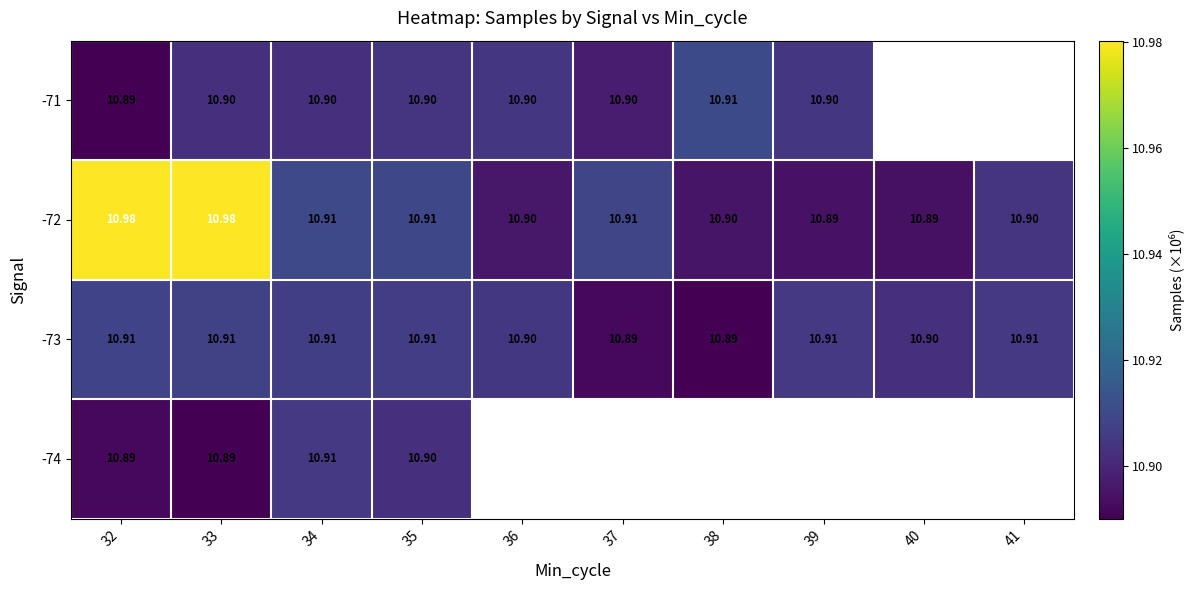

Which category has the lowest value across all series?

32